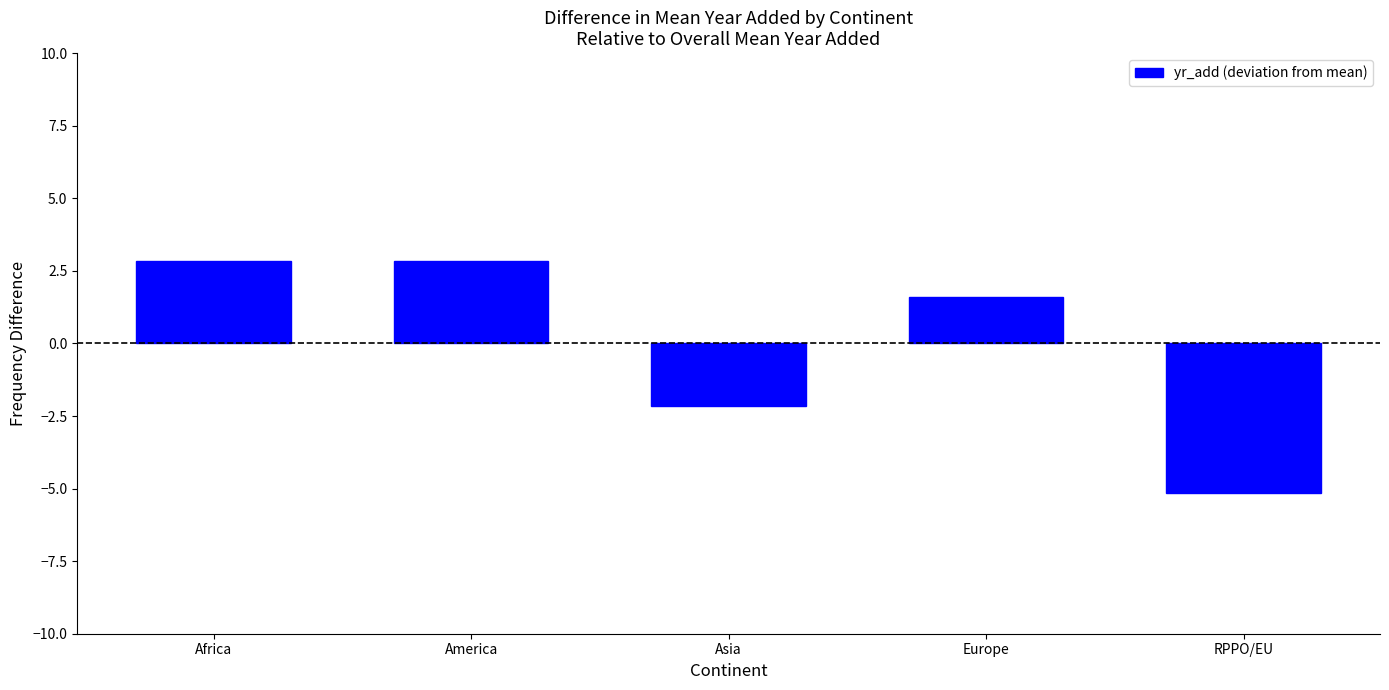

At which label is the value closest to -1?

Asia